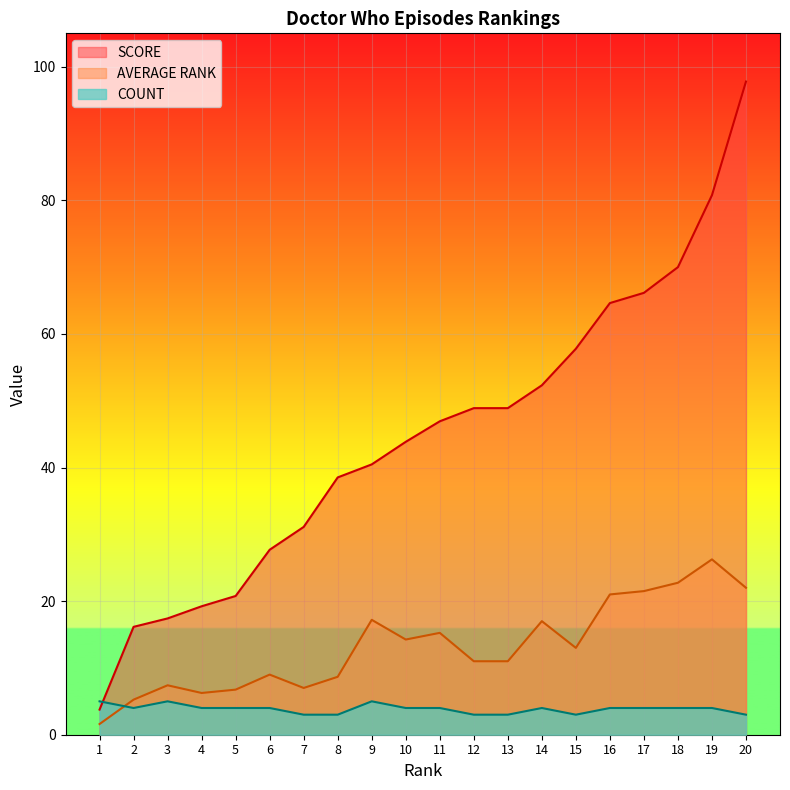

The SCORE series shows 3.8 at 1. True or false?

True